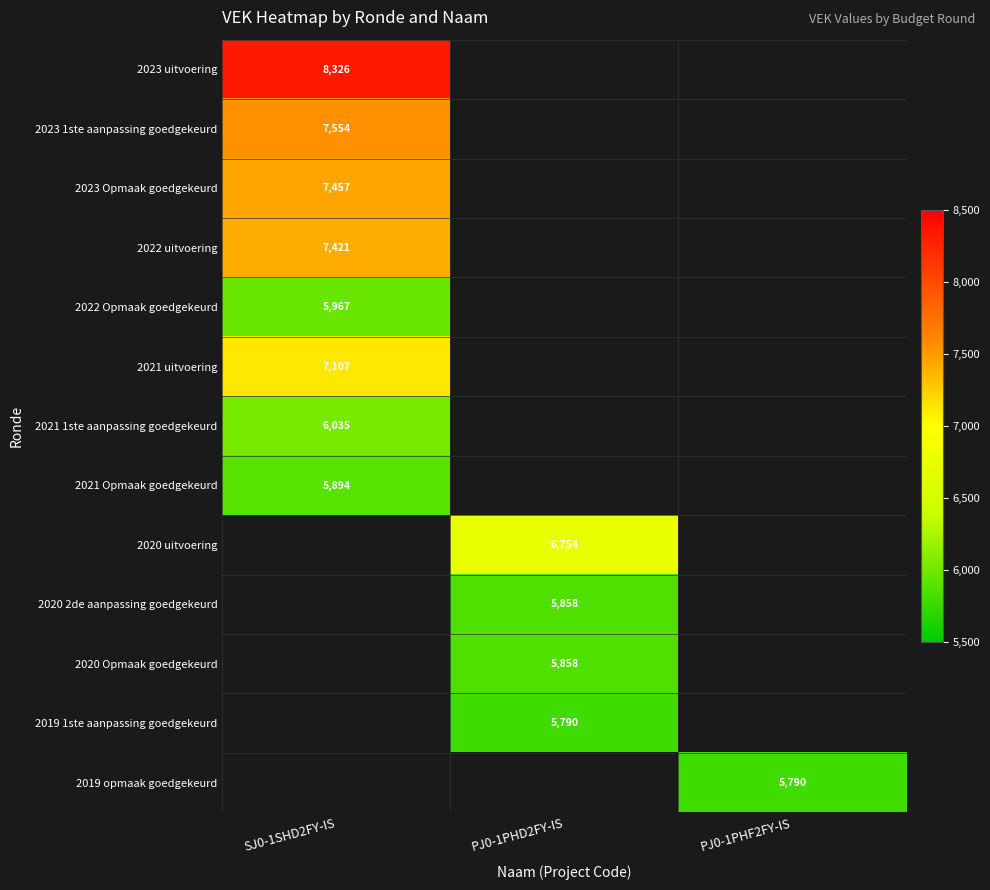

The 2022 uitvoering series shows 10651 at SJ0-1SHD2FY-IS. True or false?

False